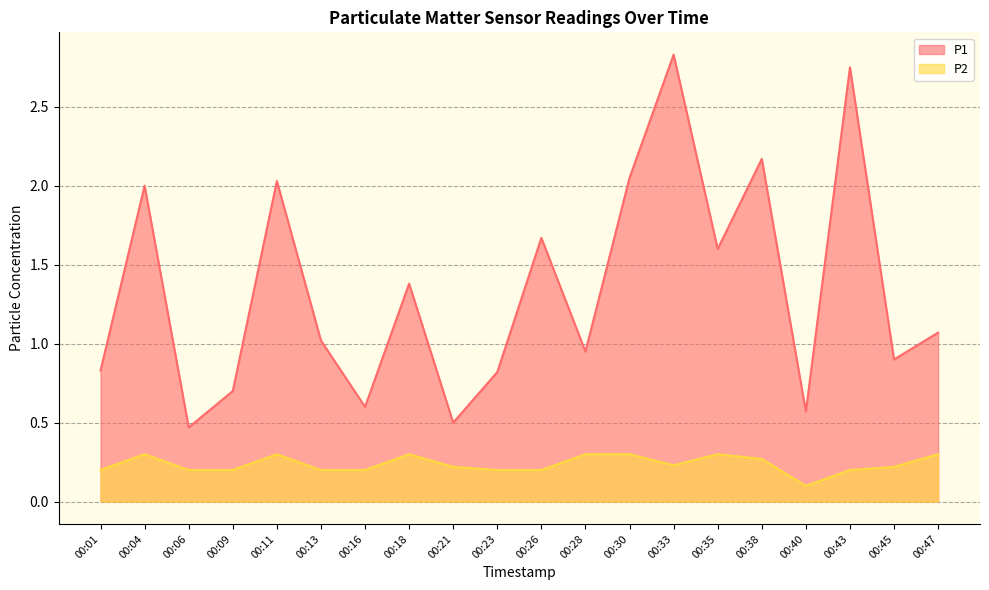

How many values in the P1 series exceed 1?

11